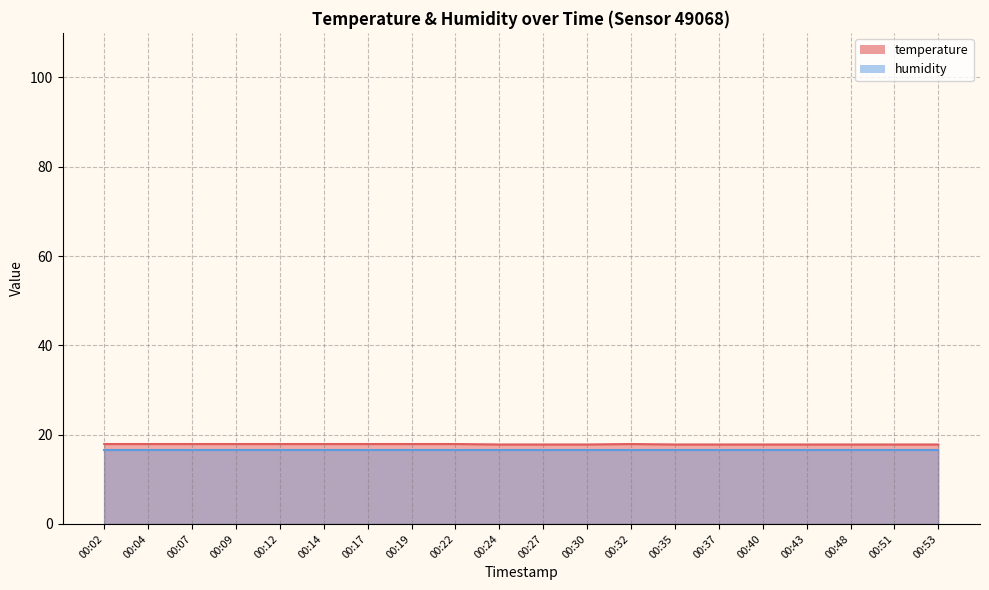

True or false: the data has more than 0 interior local peaks.

True